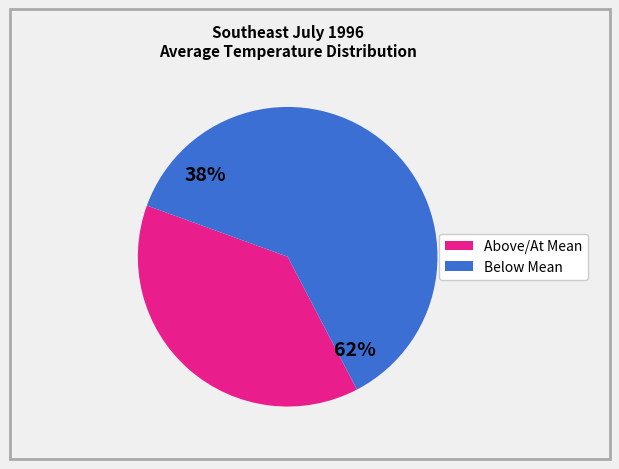

Does 4 represent more than half of the total?

No